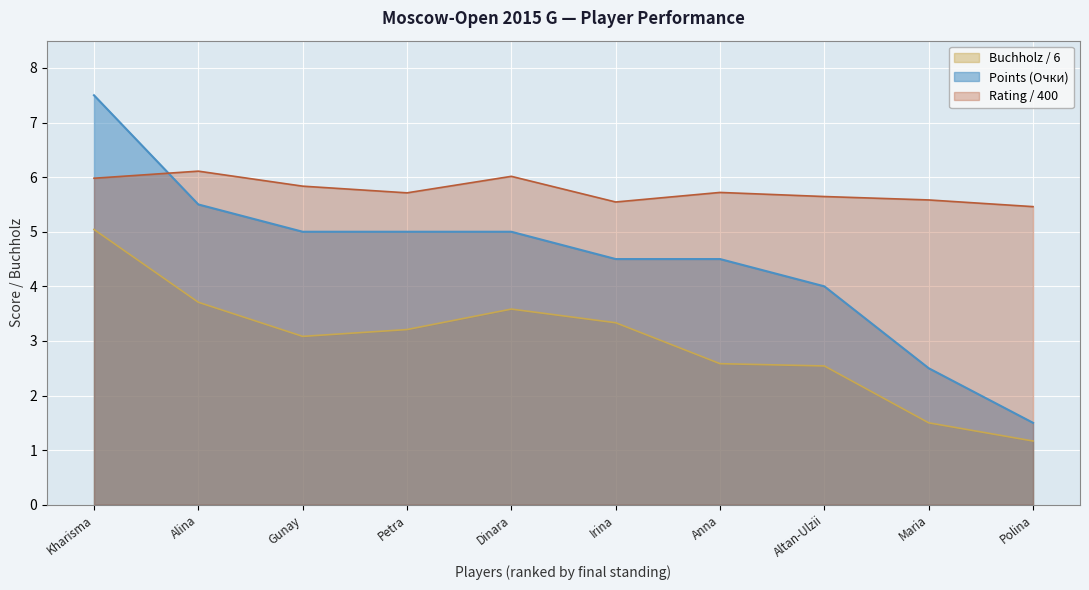

Count the number of categories in the chart.

10